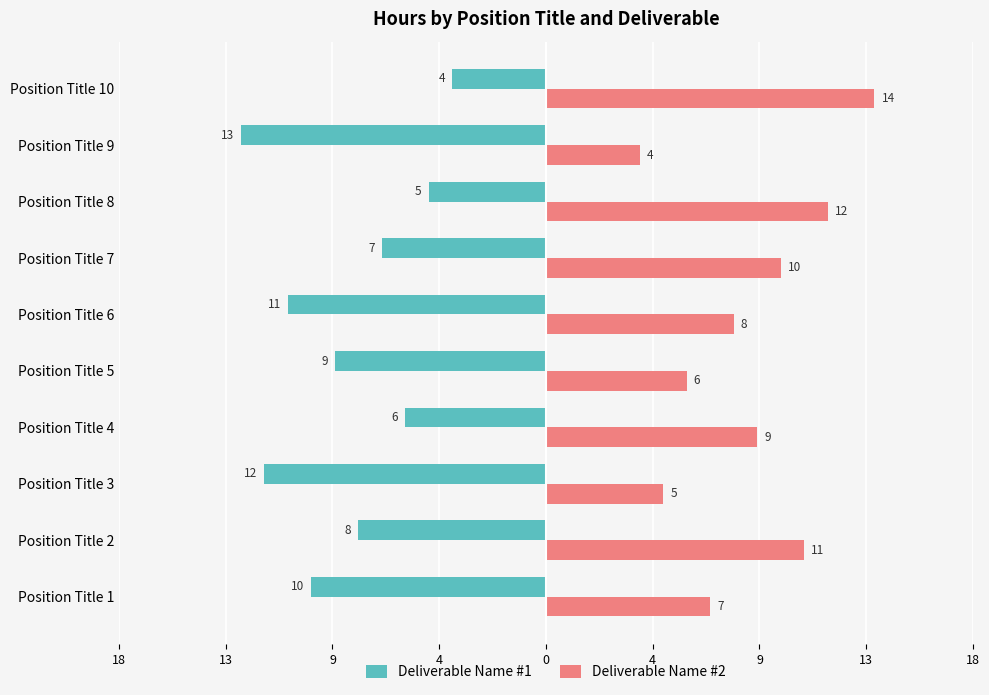

Which series has the largest range (max minus min)?

Deliverable Name #2